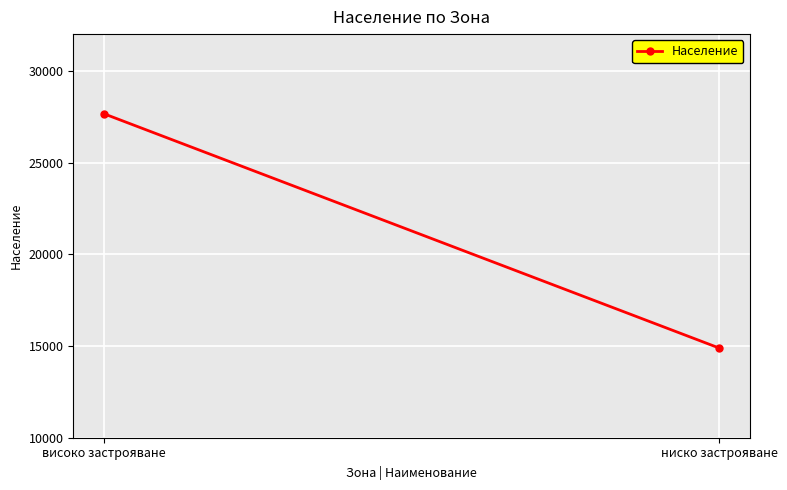

List the labels in order of value, smallest first.

ниско застрояване, високо застрояване